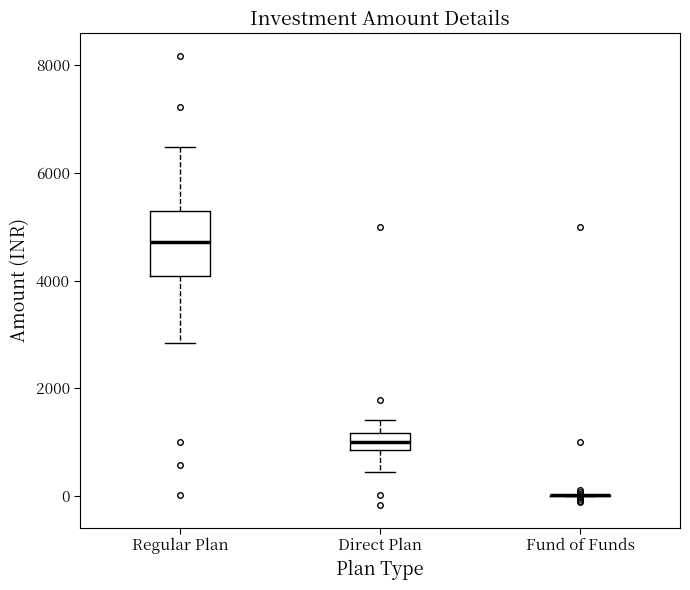

Where does the median line of the box for Regular Plan sit on the y-axis? The values are not printed on the chart, so give them approximately, as read against the axis.

4800